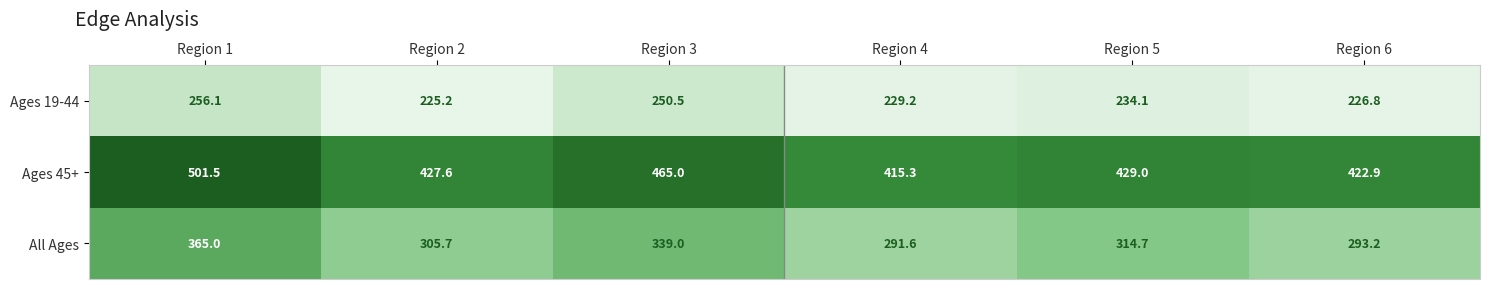

The Ages 45+ series shows 87.7 at Region 2. True or false?

False